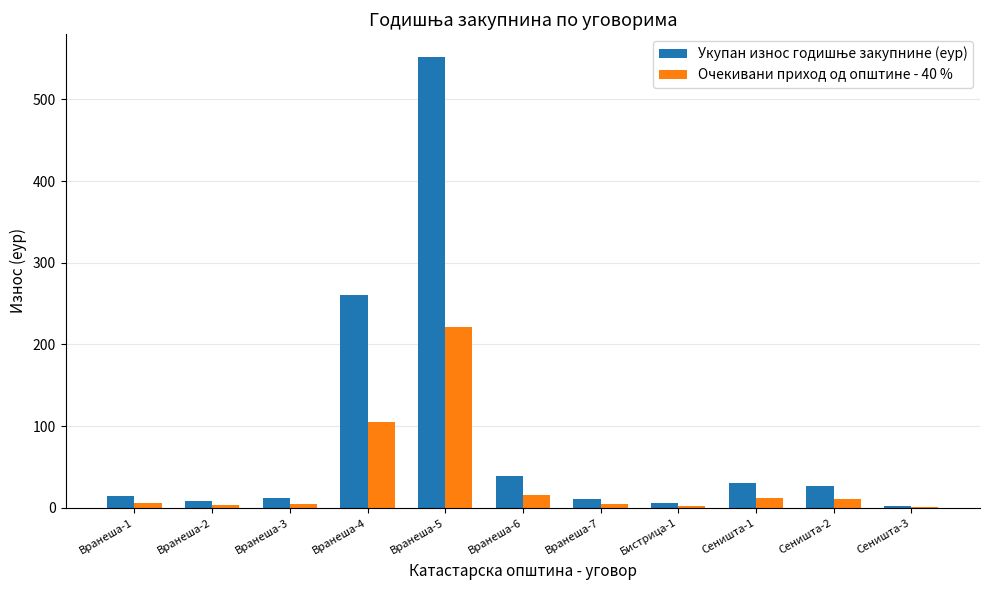

True or false: Очекивани приход од општине - 40 % has a value of 220.9 at Вранеша-5.

True